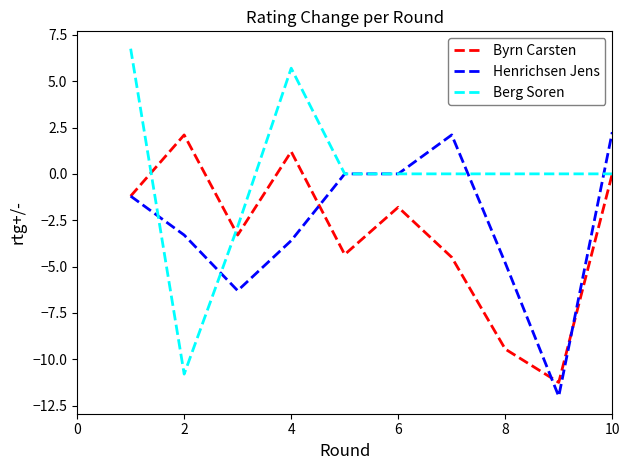

At how many categories does at least one series exceed 4?

2